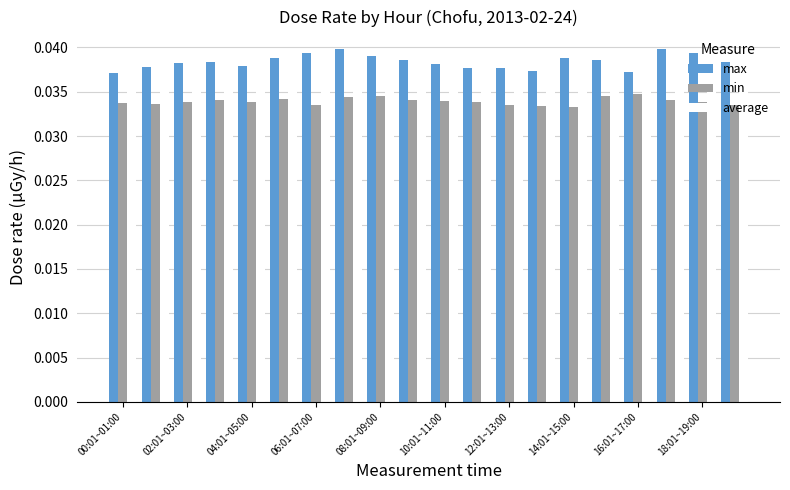

Count the average values in the range 0 to 1.

20